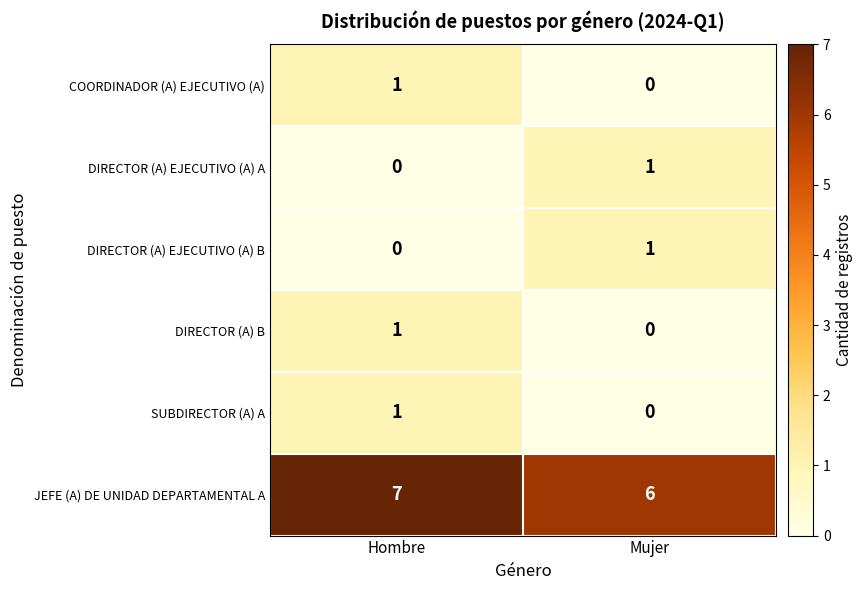

True or false: SUBDIRECTOR (A) A has a value of 1 at Hombre.

True